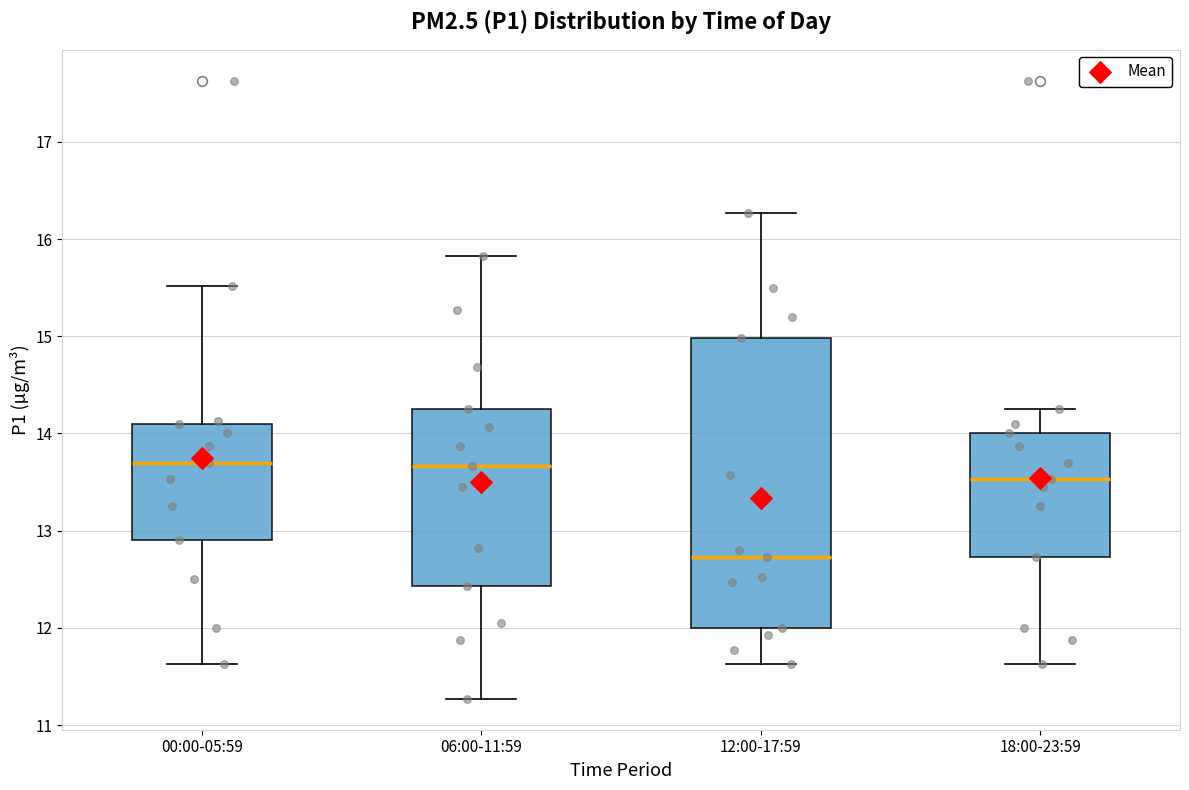

Comparing the boxes themselves (not the whiskers), which one is the tallest?

12:00-17:59